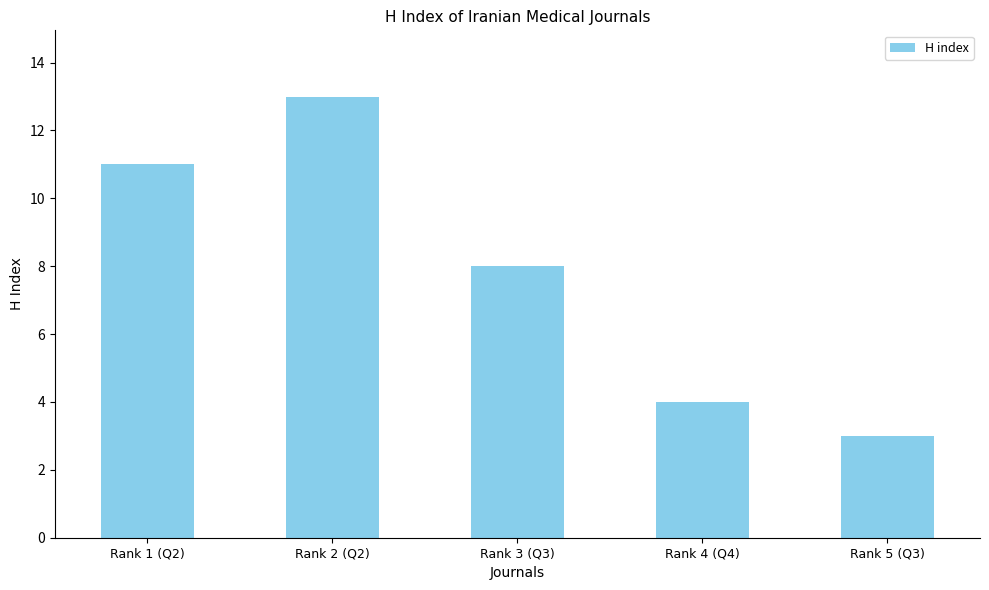

Reading right to left, transcribe all the data shown in this chart.

3	4	8	13	11